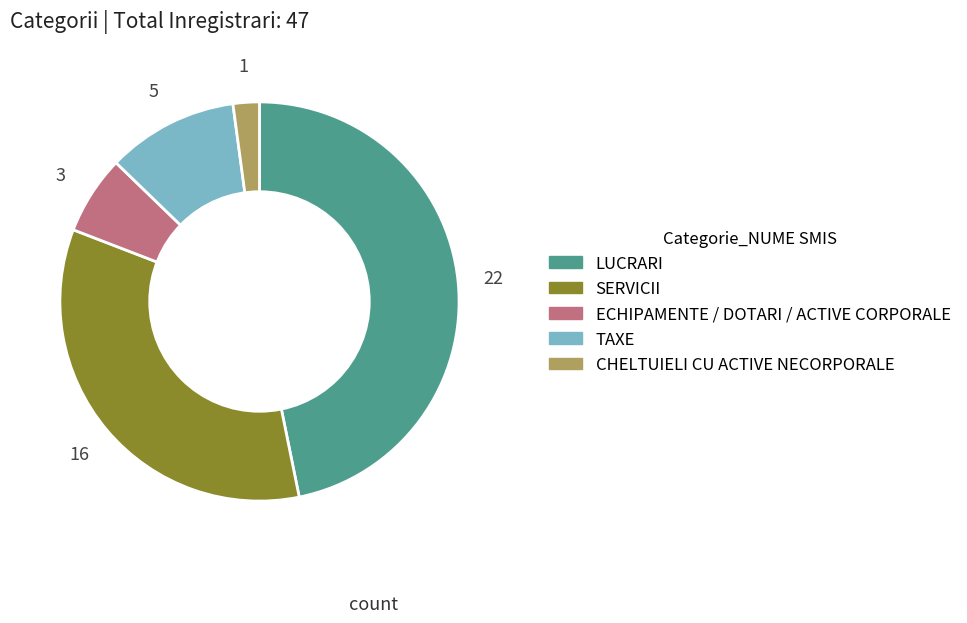

Approximately how many times larger is the value at SERVICII compared to ECHIPAMENTE / DOTARI / ACTIVE CORPORALE?

5.3